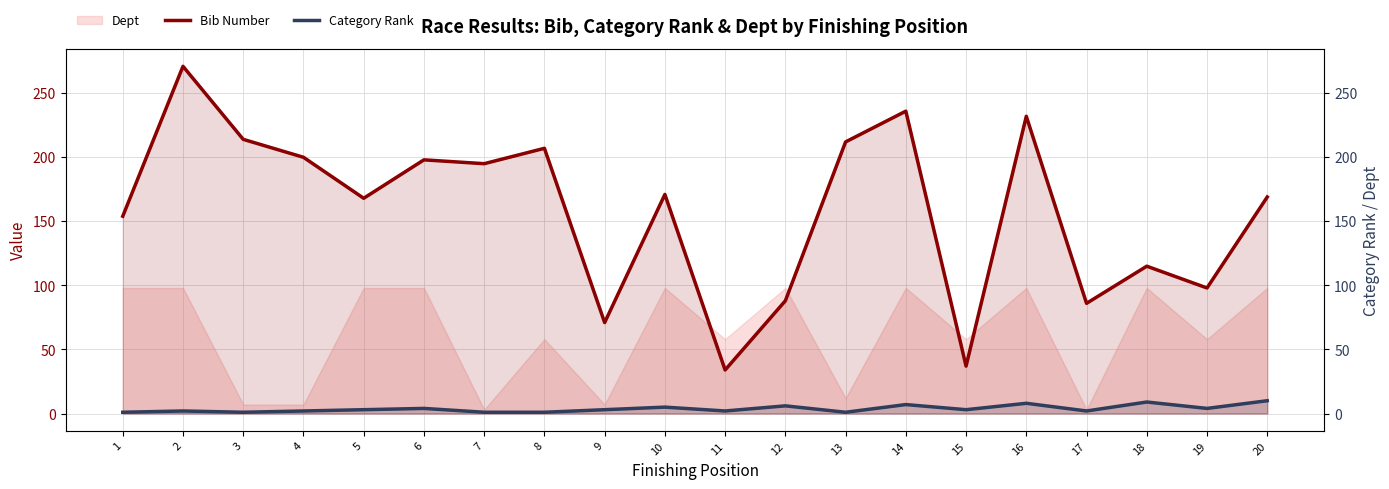

Between 12 and 18, which series saw the biggest shift?

Bib Number